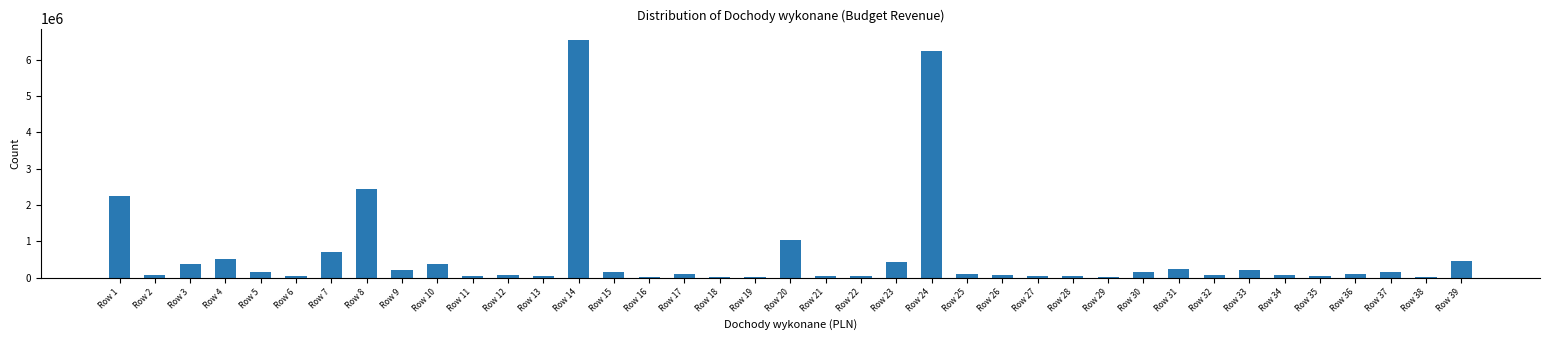

Approximately how many times larger is the value at Row 15 compared to Row 33?

0.8